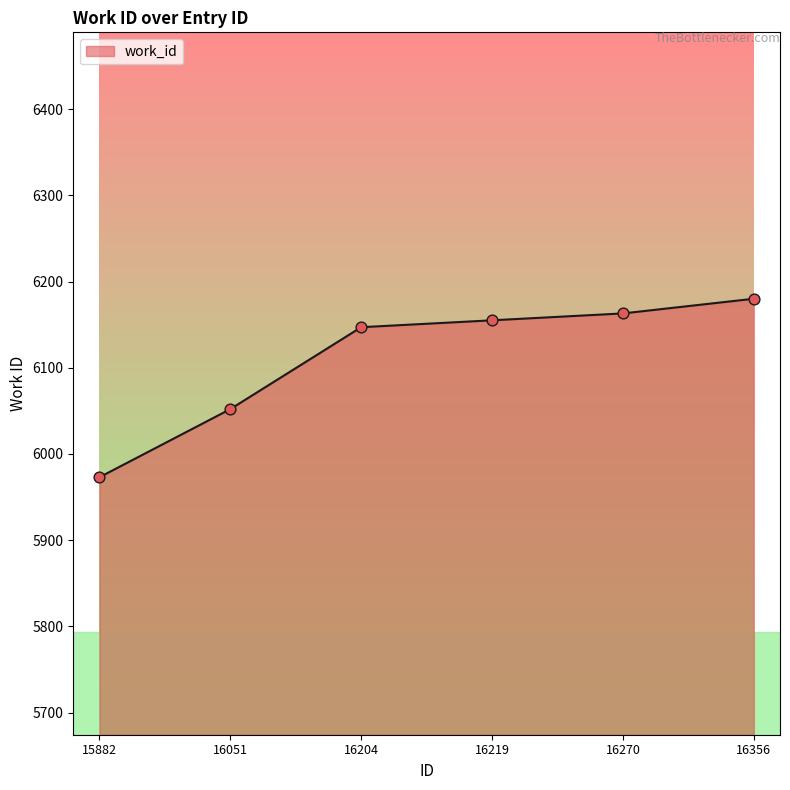

What is the ratio of the value at 16356 to the value at 16051?

1.0